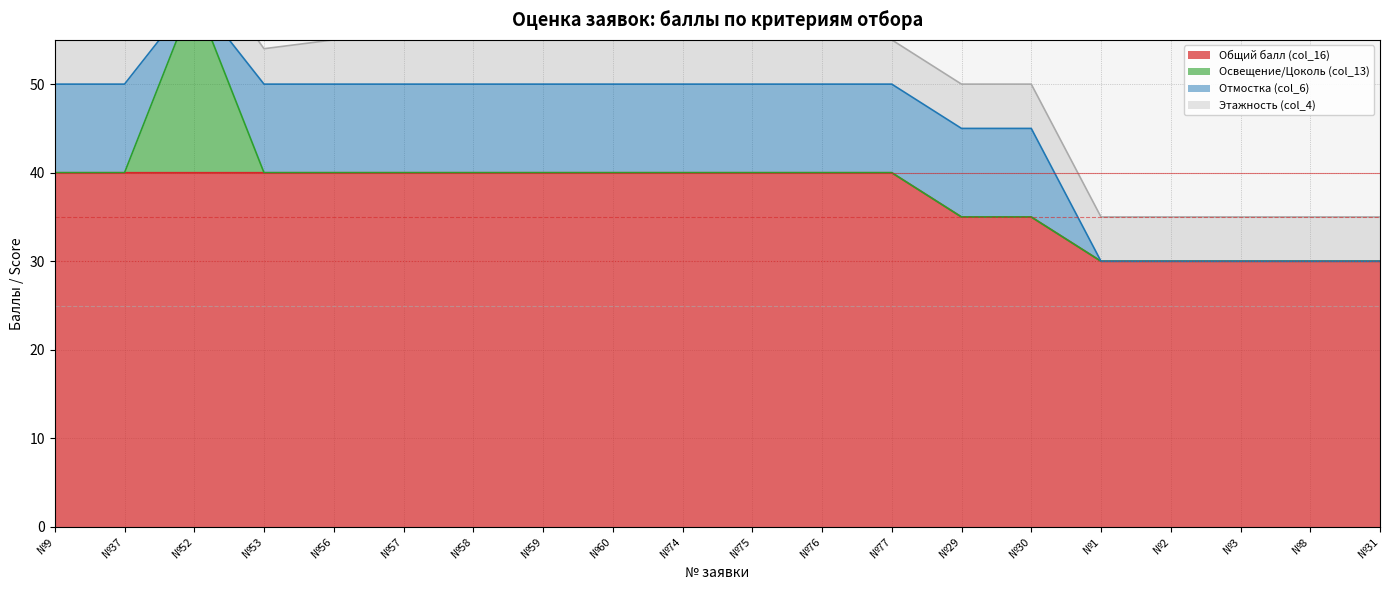

How many lines are shown in the chart?

4